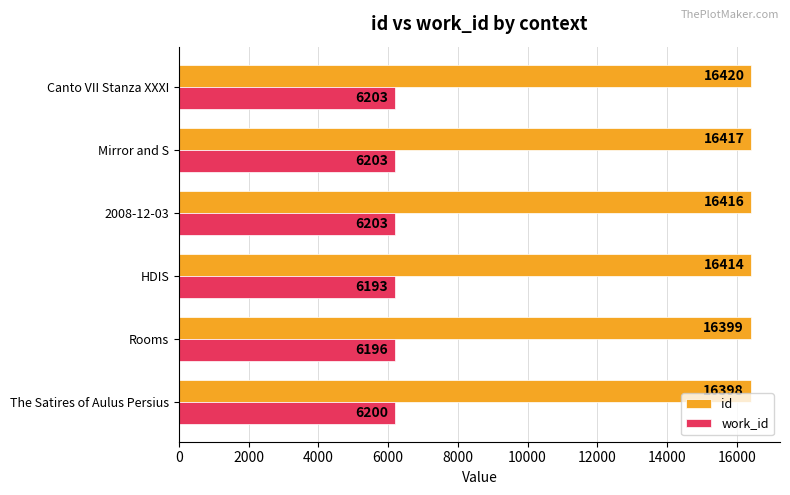

Where is id nearest to the value 16409?

HDIS